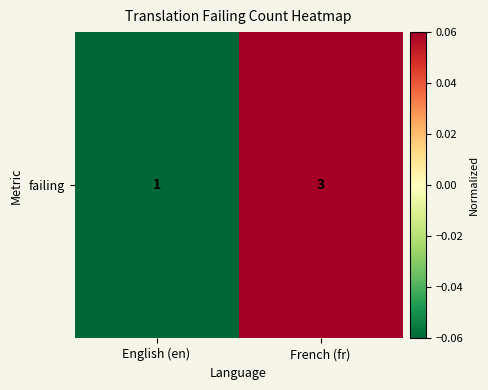

Is it true that the value at French (fr) is 0.1?

True